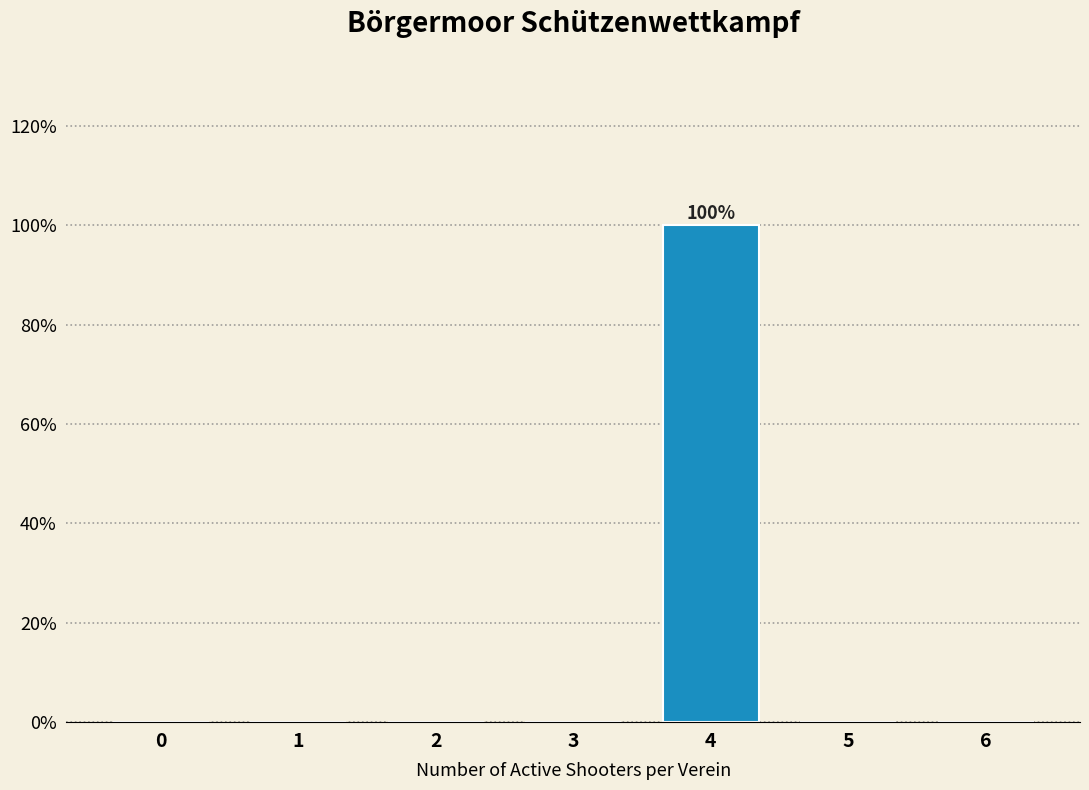

Reading left to right, what are all the values shown in this chart?

0=0	1=0	2=0	3=0	4=100	5=0	6=0